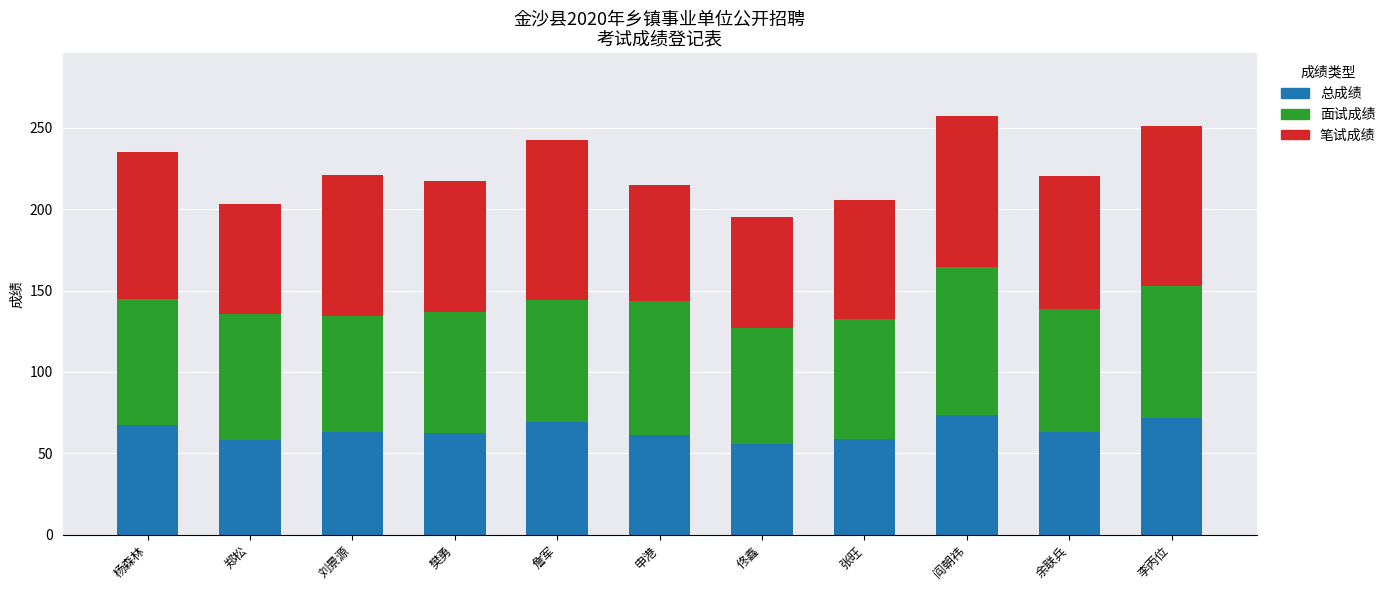

What is the total value across all series at 杨森林?

235.3